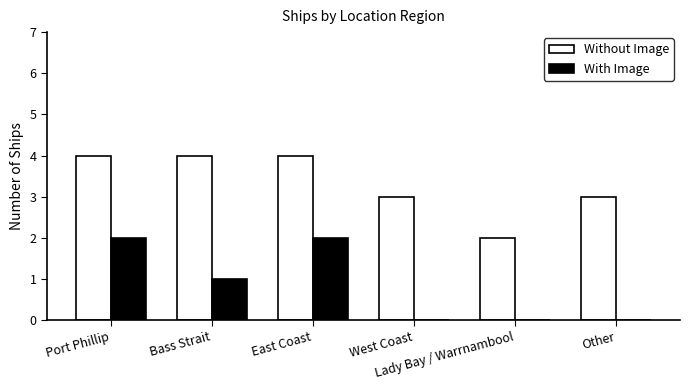

What is the maximum value shown in the chart?

4